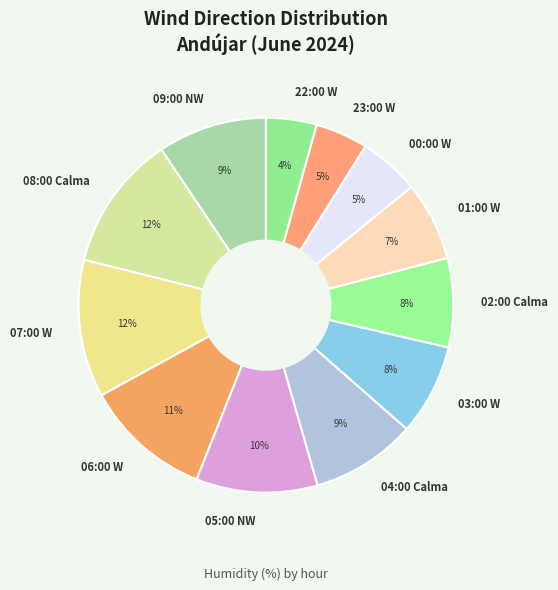

The 22:00 W slice represents 11% of the pie. True or false?

False